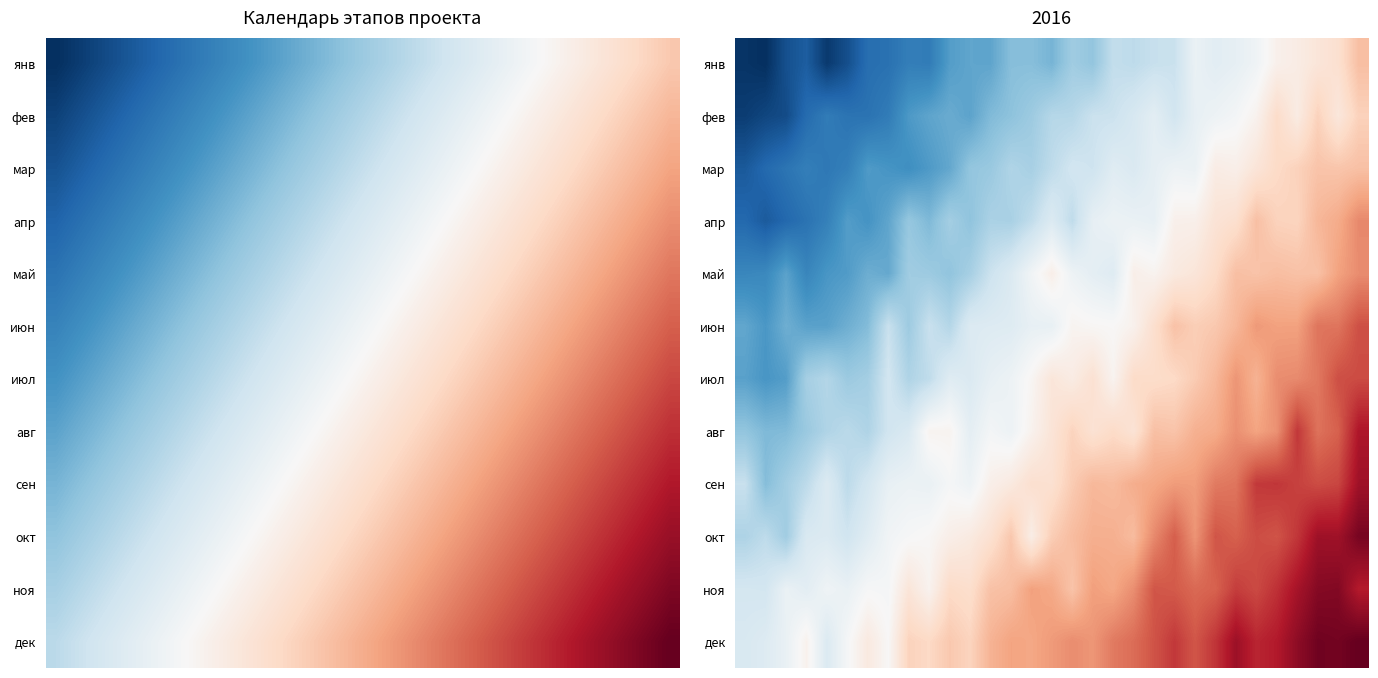

List the series in order of their peak value, highest first.

дек, окт, ноя, сен, авг, июл, июн, апр, май, янв, мар, фев